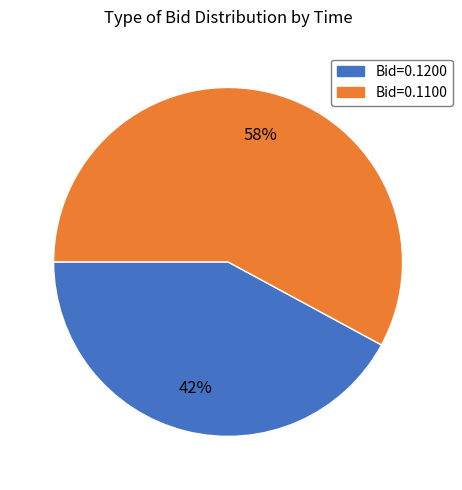

How many segments does this pie chart have?

2